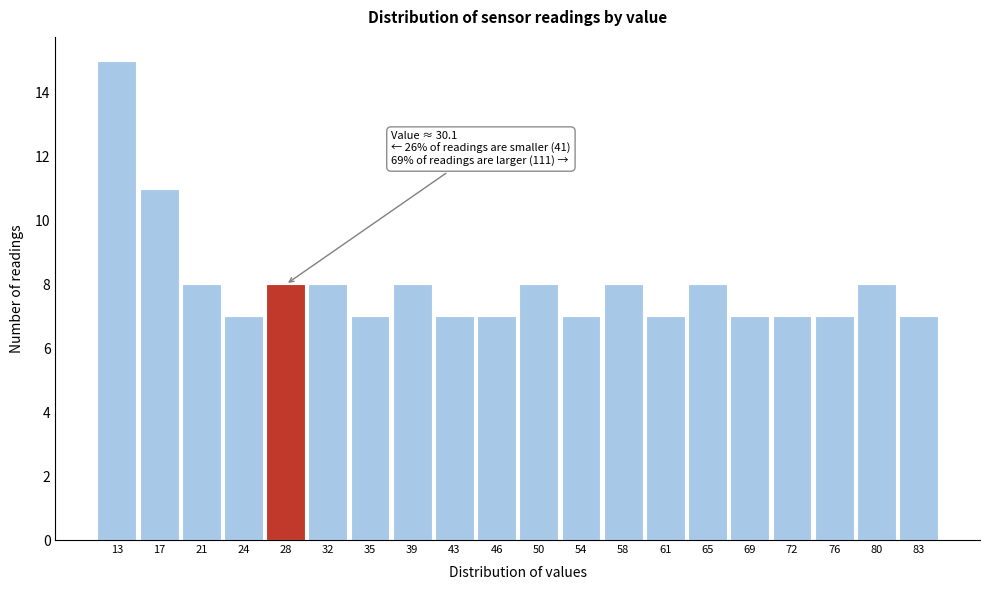

Reading right to left, list all the values displayed in this chart.

7	8	7	7	7	8	7	8	7	8	7	7	8	7	8	8	7	8	11	15